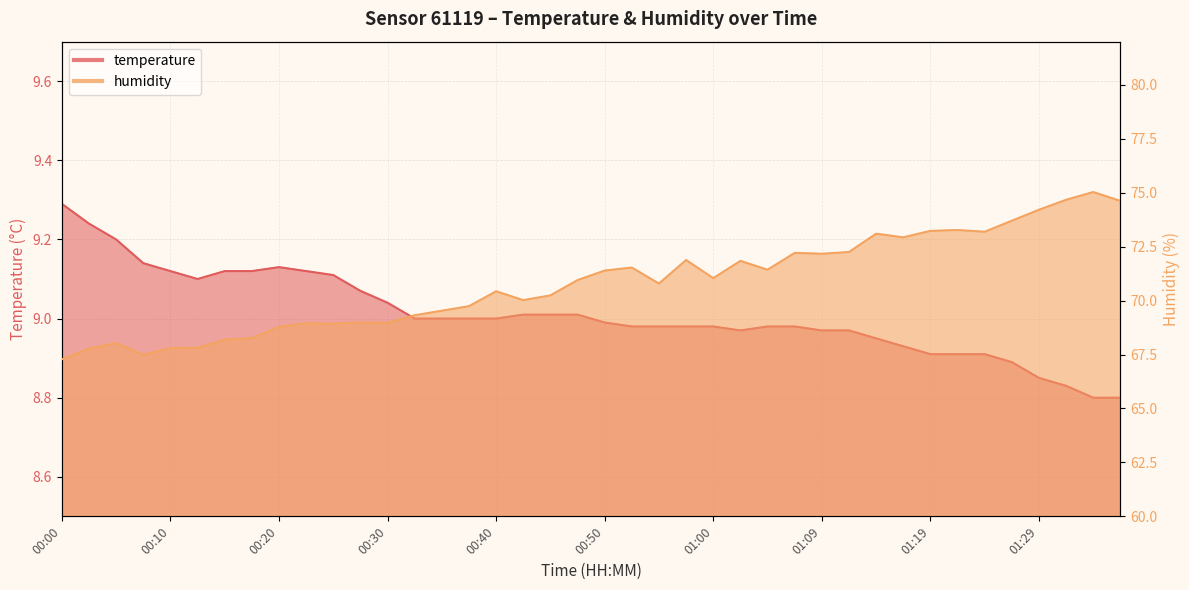

Which category has the lowest value in the temperature series?

01:34